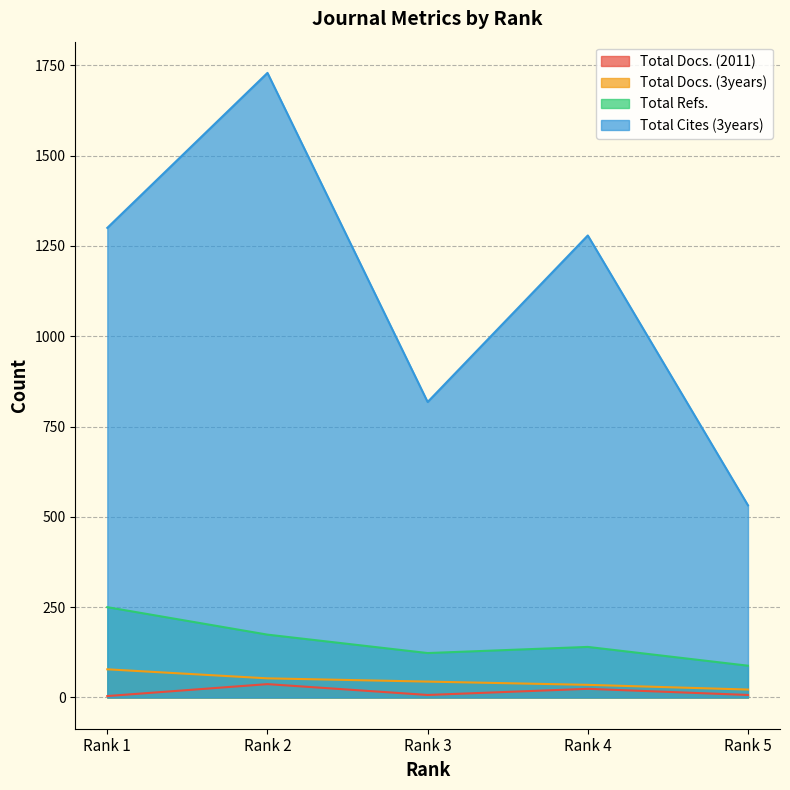

Count the number of data series in this chart.

4